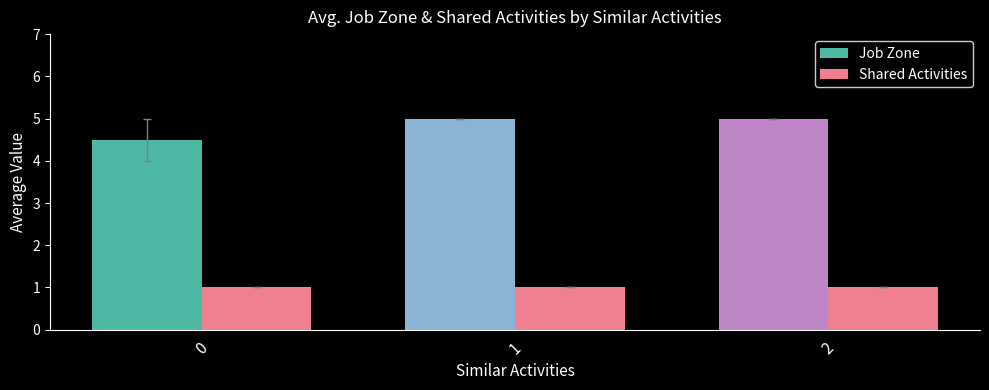

What is the minimum value shown in the chart?

1.0